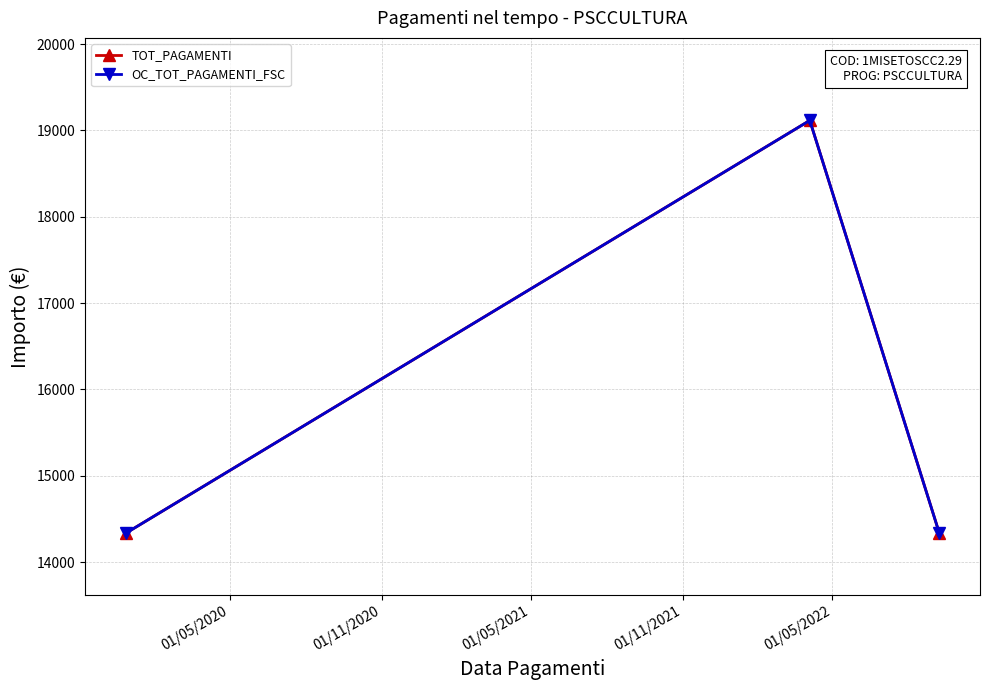

Is this an area chart (filled region under the line)?

No